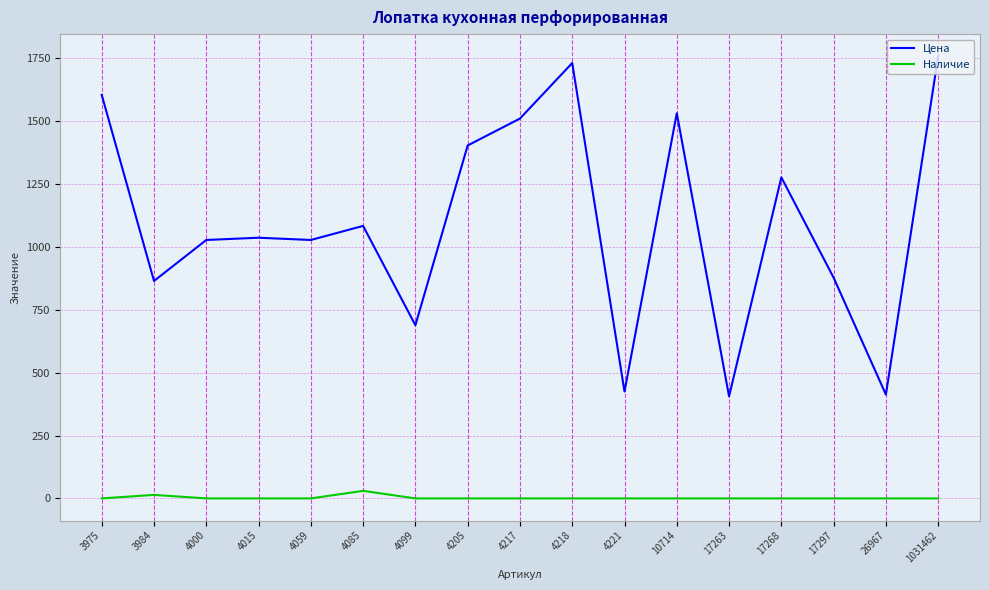

What are all the series names shown in the legend?

Цена, Наличие